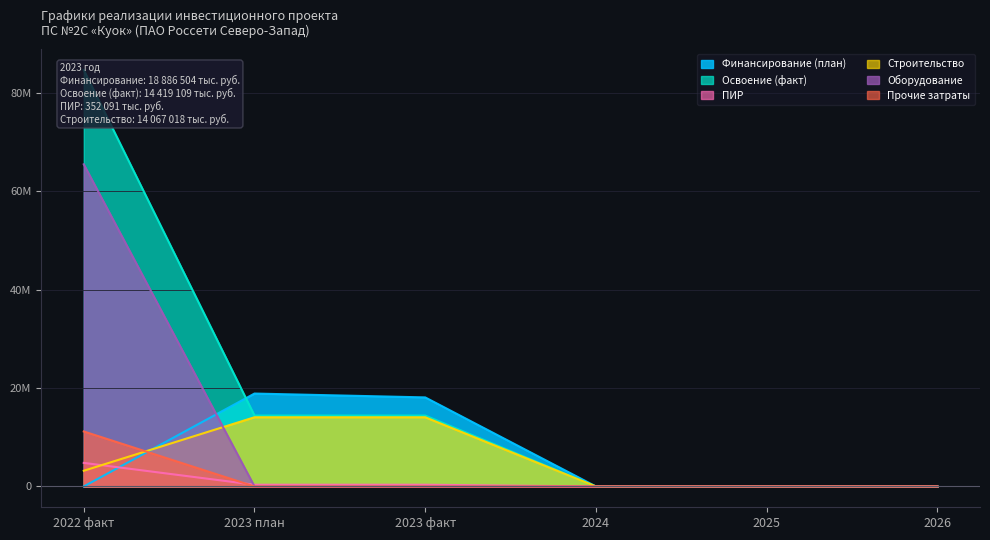

Reading left to right, what are all the values shown in this chart?

Финансирование (план): 0	18886504	18104268	0	0	0
Освоение (факт): 84652978	14419109	14419109	0	0	0
ПИР: 4791678	352091	352091	0	0	0
Строительство: 3194452	14067018	14067018	0	0	0
Оборудование: 65486266	0	0	0	0	0
Прочие затраты: 11180582	0	0	0	0	0